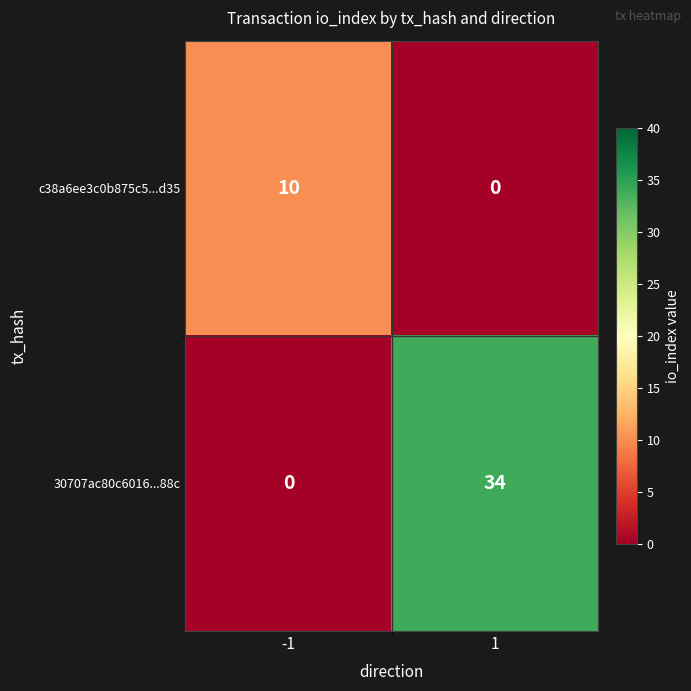

Which series changed the most between -1 and 1?

30707ac80c6016...88c